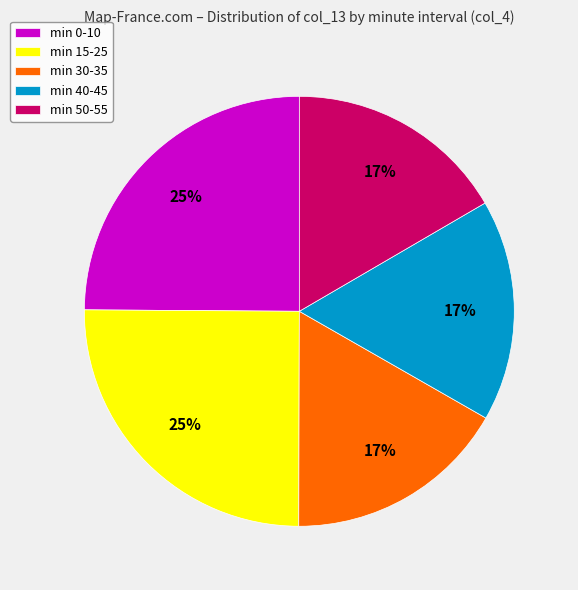

To the nearest percent, what percentage of the pie is min 40-45?

17%